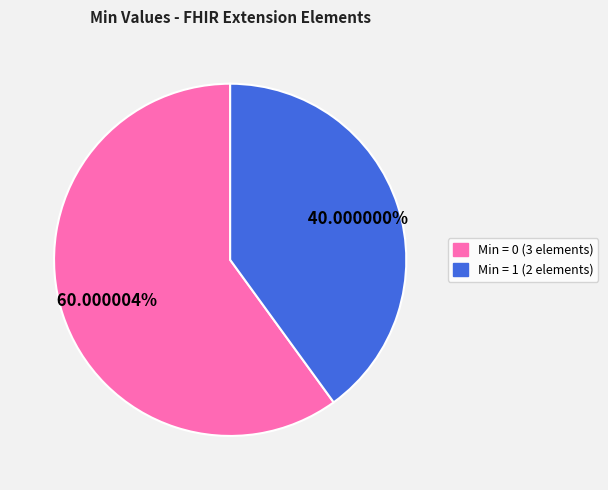

Does any single category account for the majority?

Yes